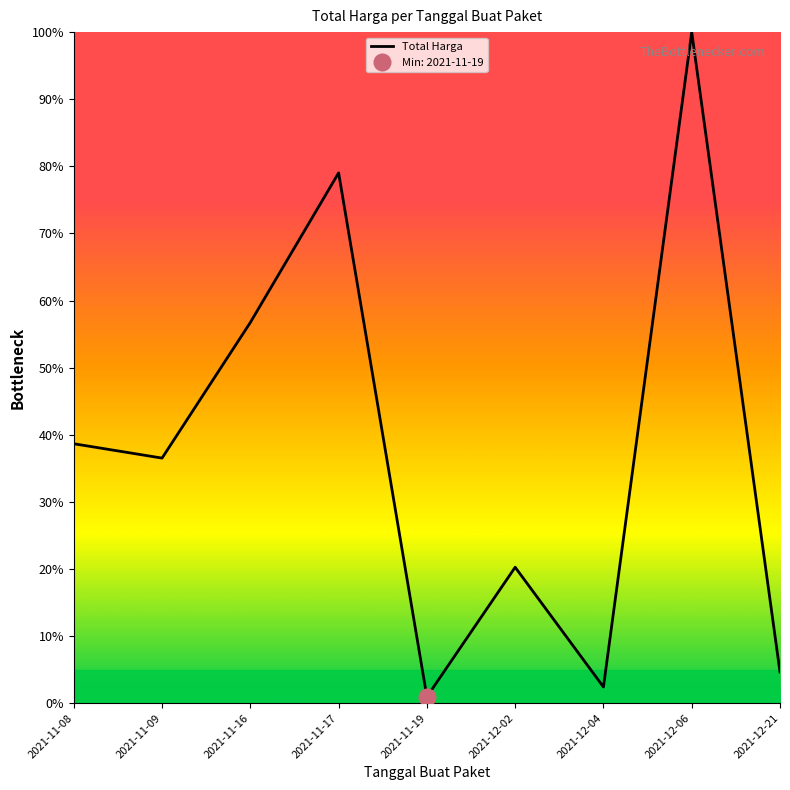

What position from the right is 2021-12-02?

4